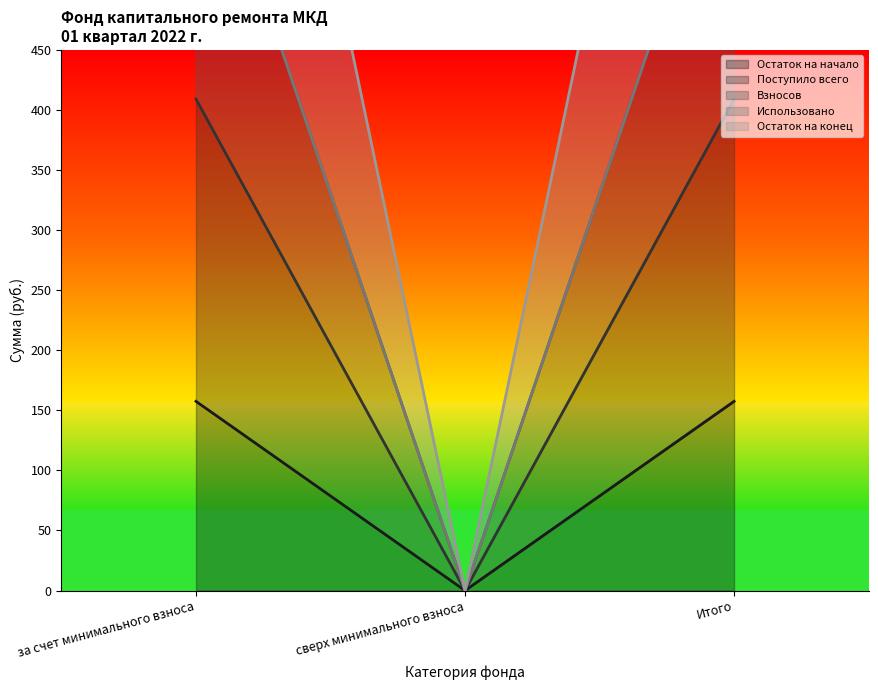

Where is Поступило всего nearest to the value 204?

сверх минимального взноса